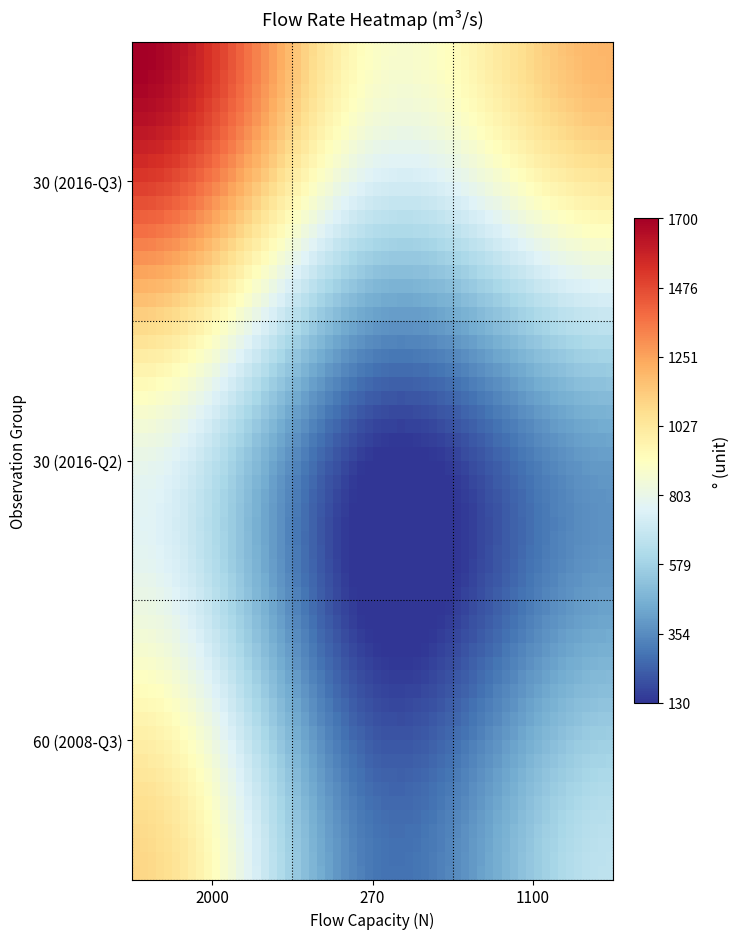

How many series are shown in this chart?

1